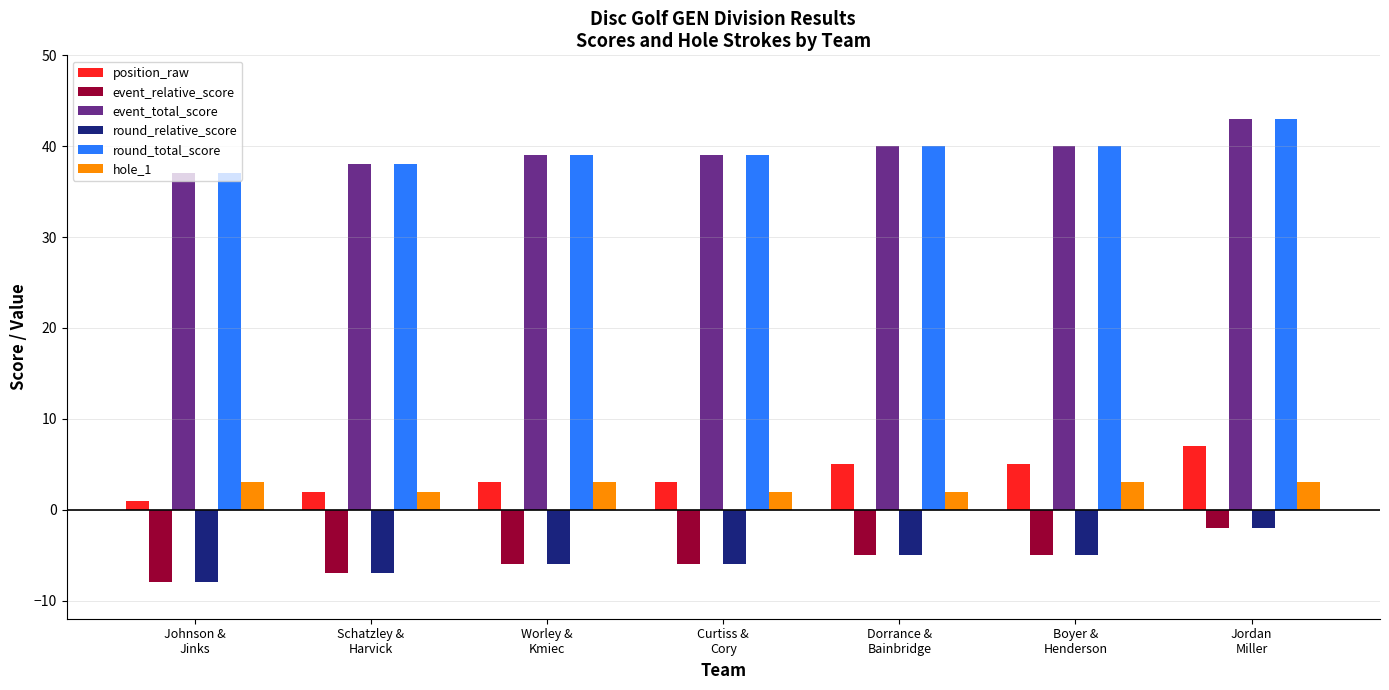

What is the sum of all event_relative_score values?

-39